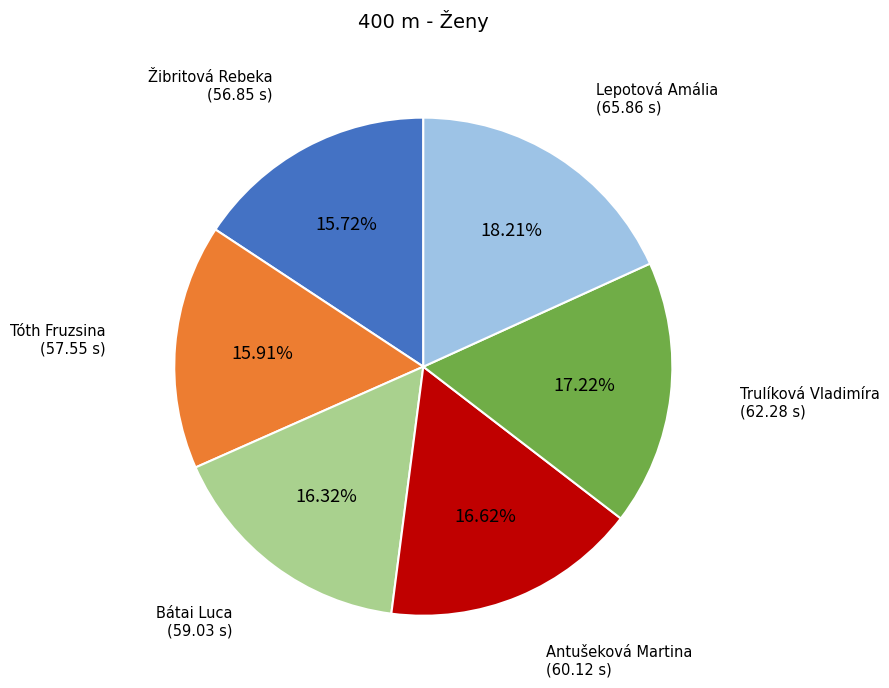

Is there a majority slice in this chart?

No